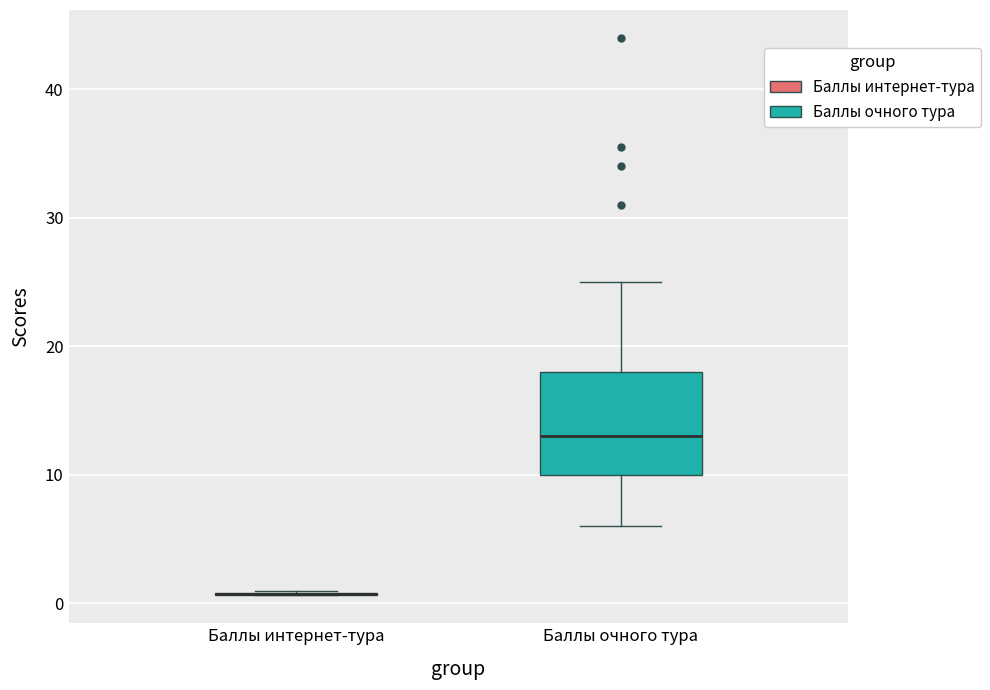

Reading left to right, transcribe this box plot: for each box, give where its median line is, the range the box spans, and where its two whiskers end, as read against the y-axis. The values are not printed on the chart, so give them approximately, as read against the axis.

Баллы интернет-тура: box collapsed to a line at 1, whiskers 1 to 1
Баллы очного тура: median 13, box 10 to 18, whiskers 6 to 25